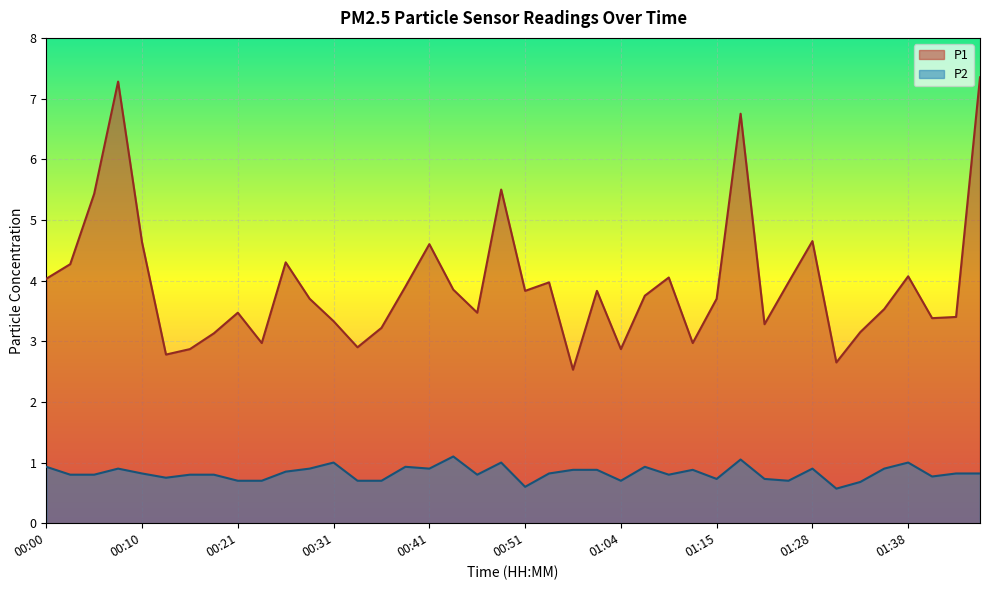

Which series has the largest range (max minus min)?

P1